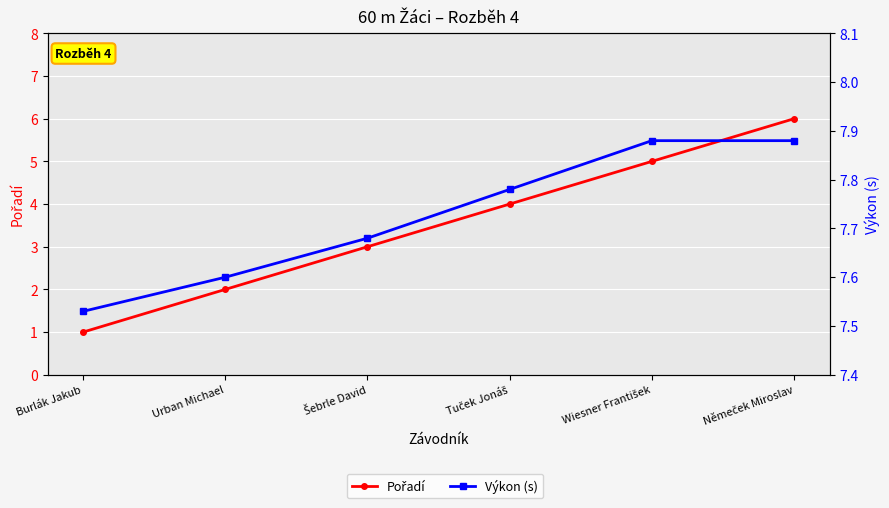

What is the value of the Pořadí point at the 5th from the left?

5.0